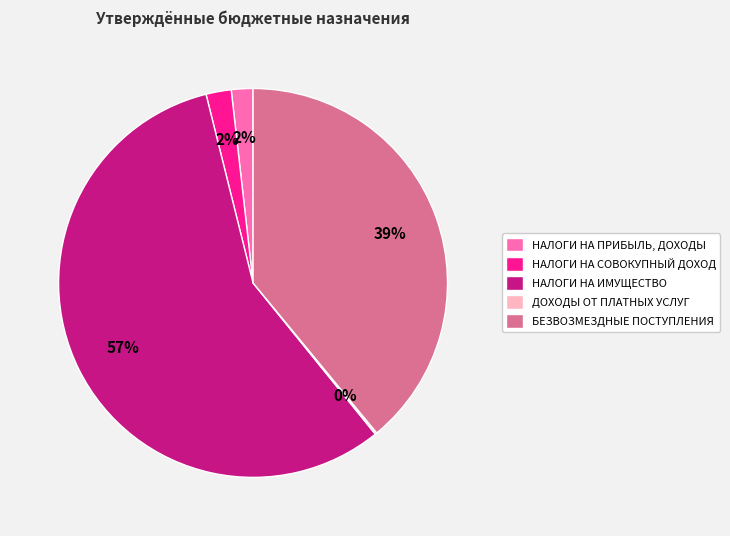

To the nearest percent, what percentage of the pie is НАЛОГИ НА СОВОКУПНЫЙ ДОХОД?

2%